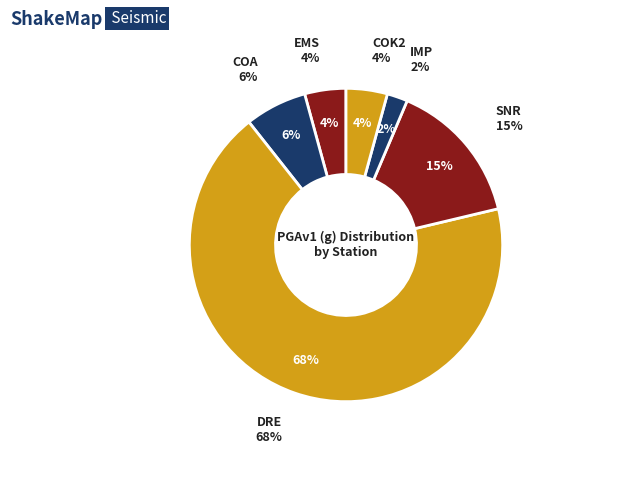

Is the sum of SNR and DRE greater than half?

Yes